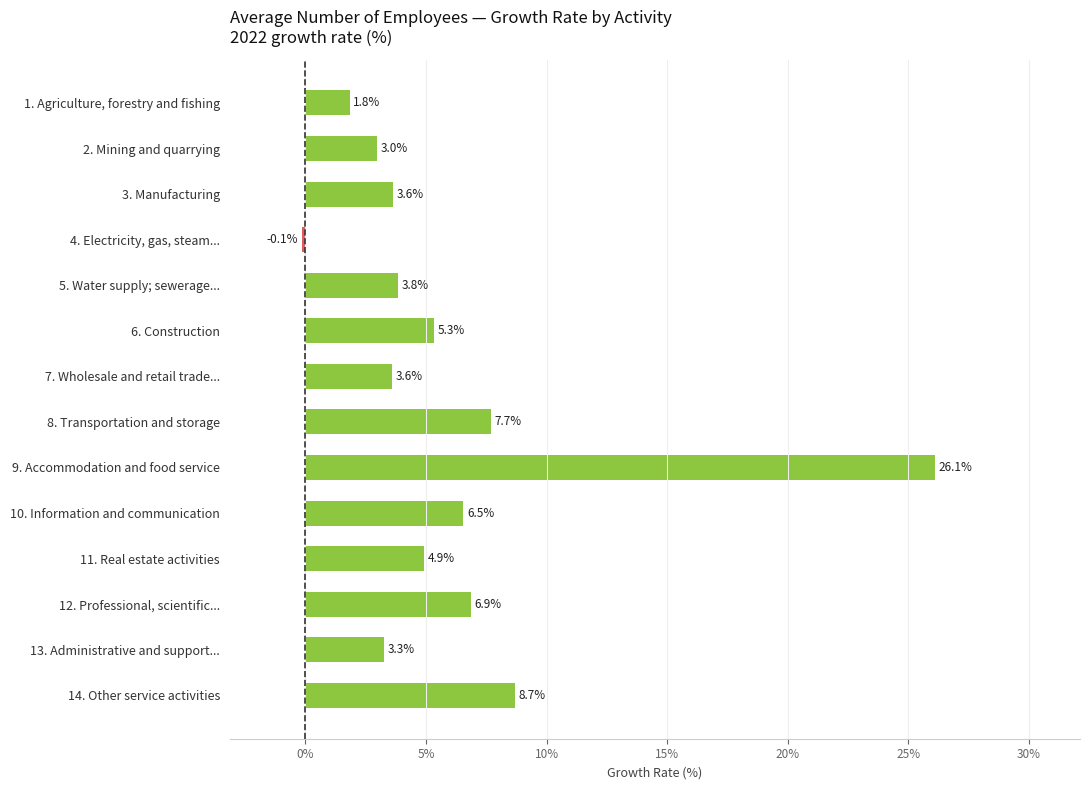

What is the smallest value displayed?

-0.1